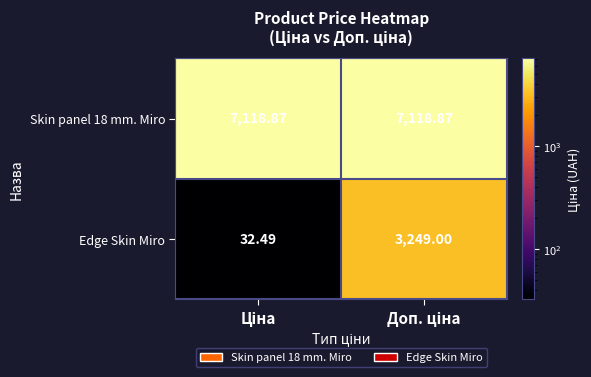

Which has a higher value, Доп. ціна or Ціна?

Доп. ціна